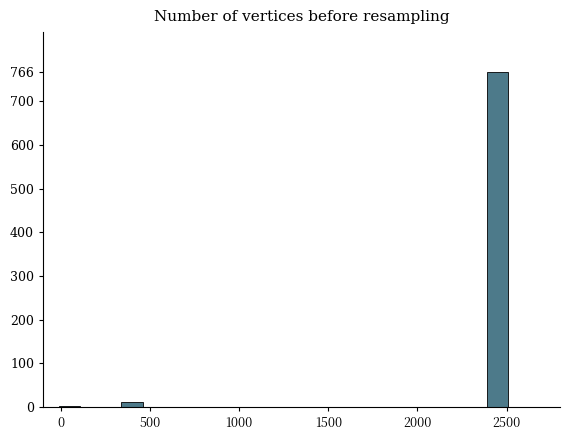

What is the greatest value displayed?

766